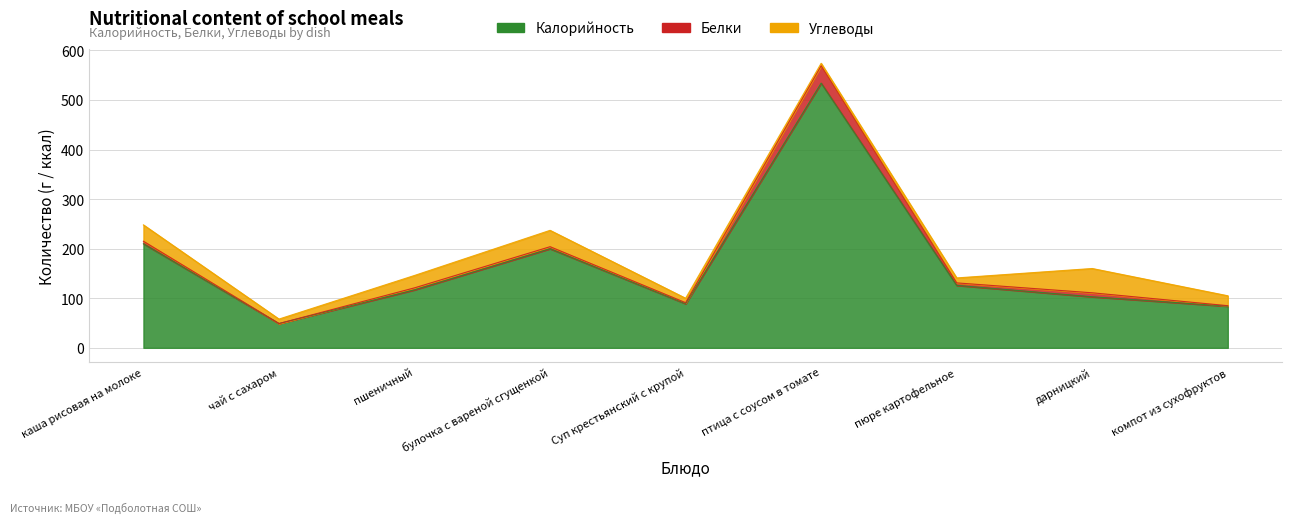

The value of Углеводы at каша рисовая на молоке is 33. True or false?

True